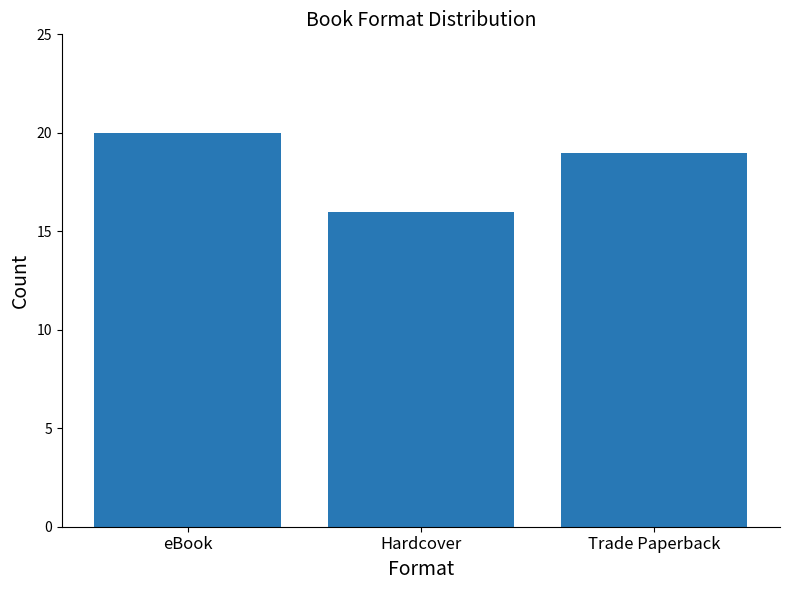

List the labels in order of value, smallest first.

Hardcover, Trade Paperback, eBook